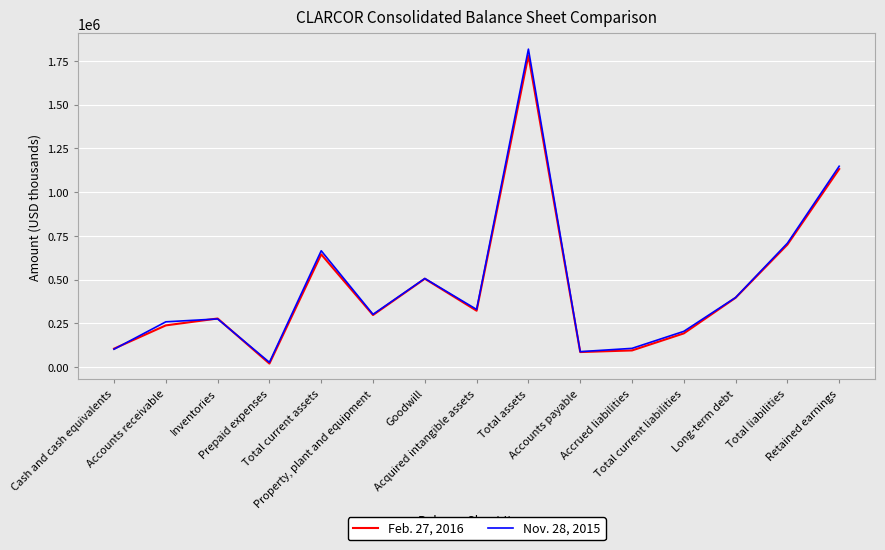

The Feb. 27, 2016 series shows 237824 at Accounts receivable. True or false?

True